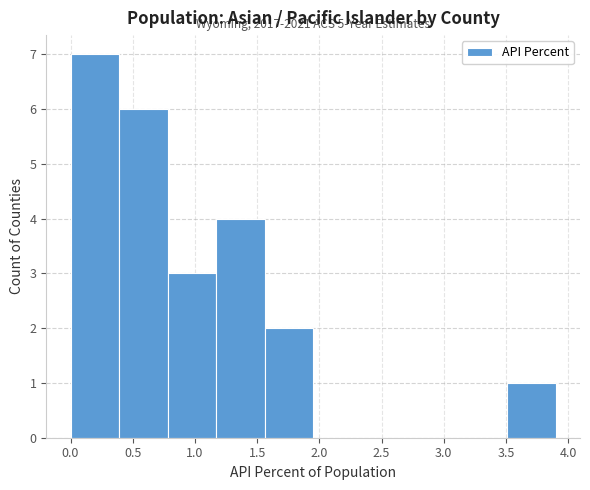

Which range on the x-axis has the tallest bar?

0.00 to 0.39